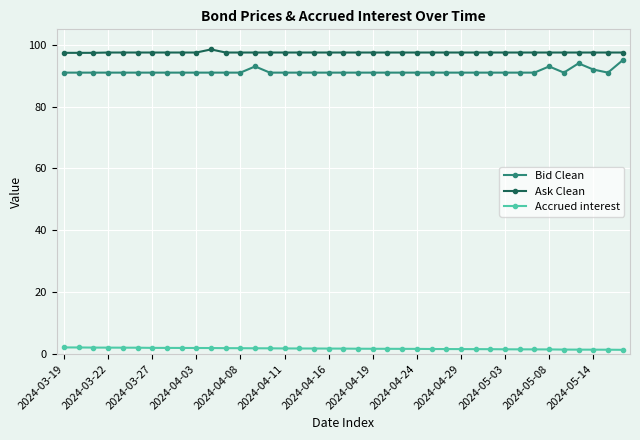

True or false: Bid Clean and Accrued interest intersect in this chart.

False